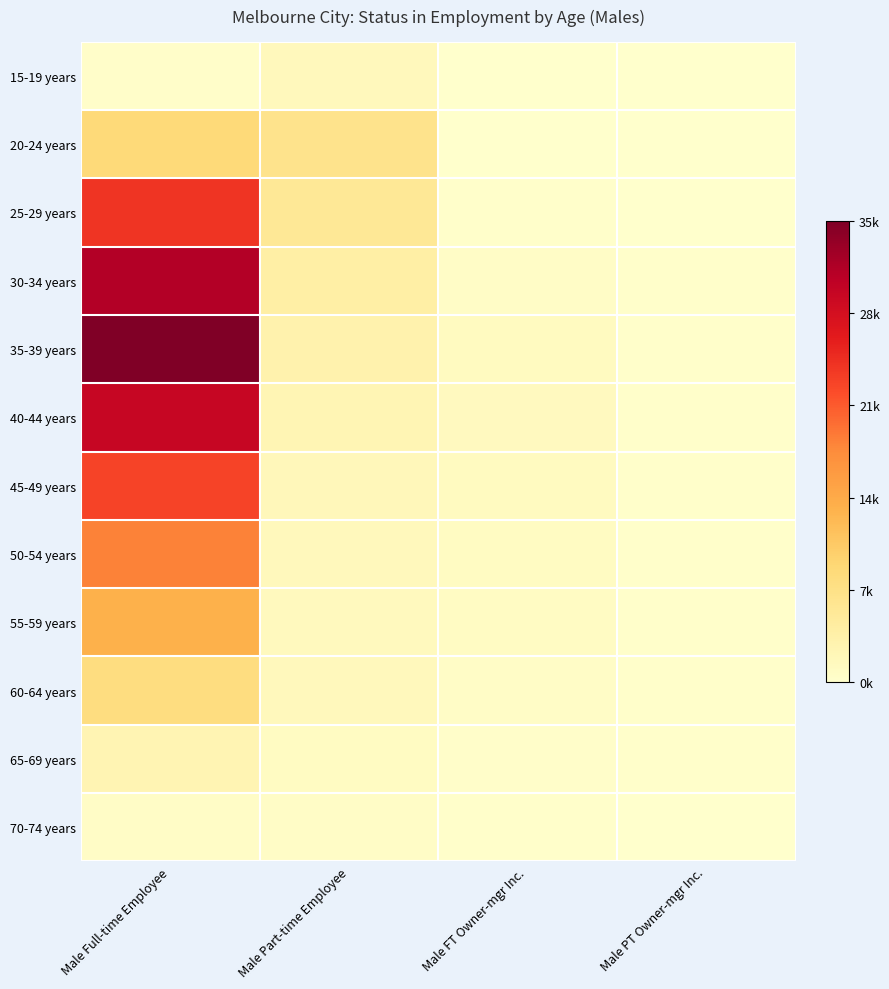

Rank the series by their maximum value, from lowest to highest.

70-74 years, 15-19 years, 65-69 years, 60-64 years, 20-24 years, 55-59 years, 50-54 years, 45-49 years, 25-29 years, 40-44 years, 30-34 years, 35-39 years